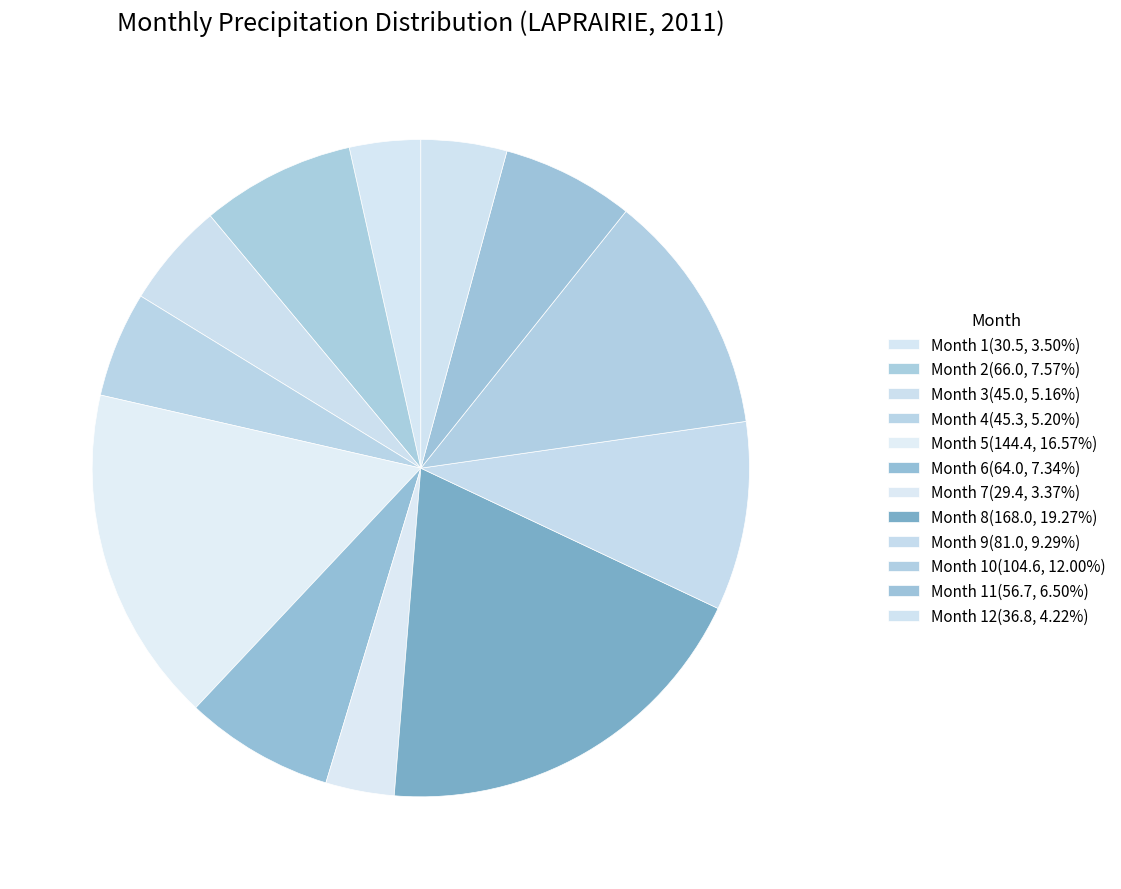

Rank the categories by value from lowest to highest.

7, 1, 12, 3, 4, 11, 6, 2, 9, 10, 5, 8